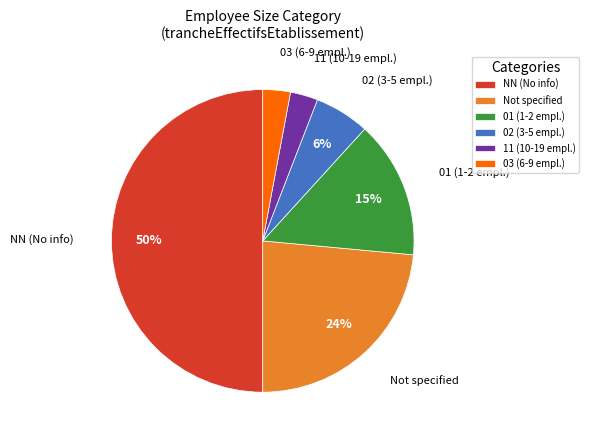

How many segments does this pie chart have?

6